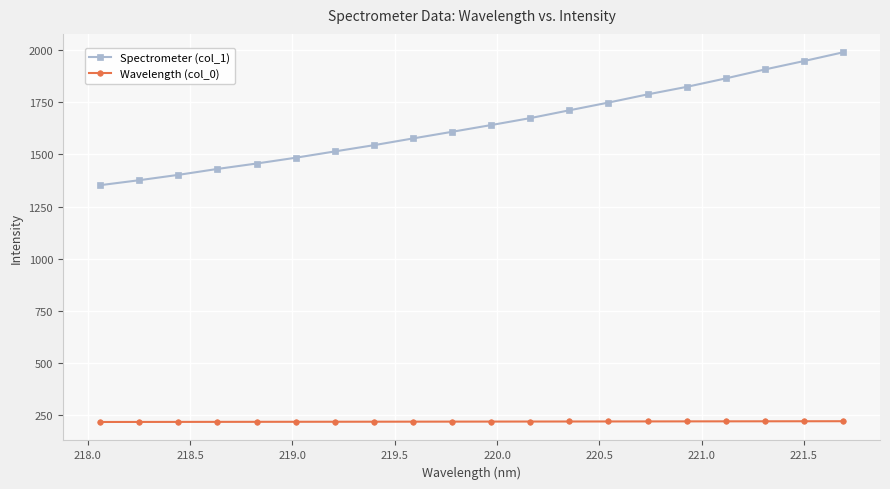

Rank the series by their maximum value, from highest to lowest.

Spectrometer (col_1), Wavelength (col_0)